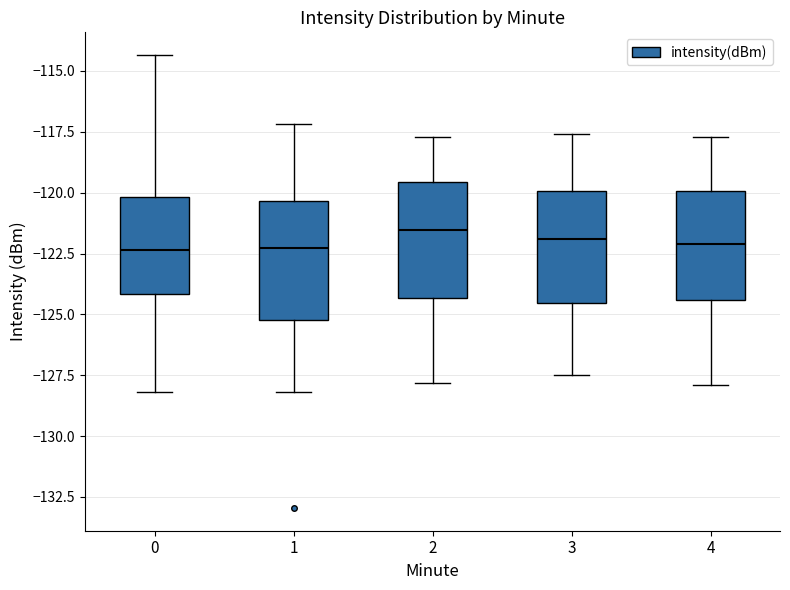

Reading left to right, transcribe this box plot: for each box, give where its median line is, the range the box spans, and where its two whiskers end, as read against the y-axis. The values are not printed on the chart, so give them approximately, as read against the axis.

0: median -122.5, box -124.0 to -120.0, whiskers -128.0 to -114.5
1: median -122.5, box -125.0 to -120.5, whiskers -128.0 to -117.0
2: median -121.5, box -124.5 to -119.5, whiskers -128.0 to -117.5
3: median -122.0, box -124.5 to -120.0, whiskers -127.5 to -117.5
4: median -122.0, box -124.5 to -120.0, whiskers -128.0 to -117.5